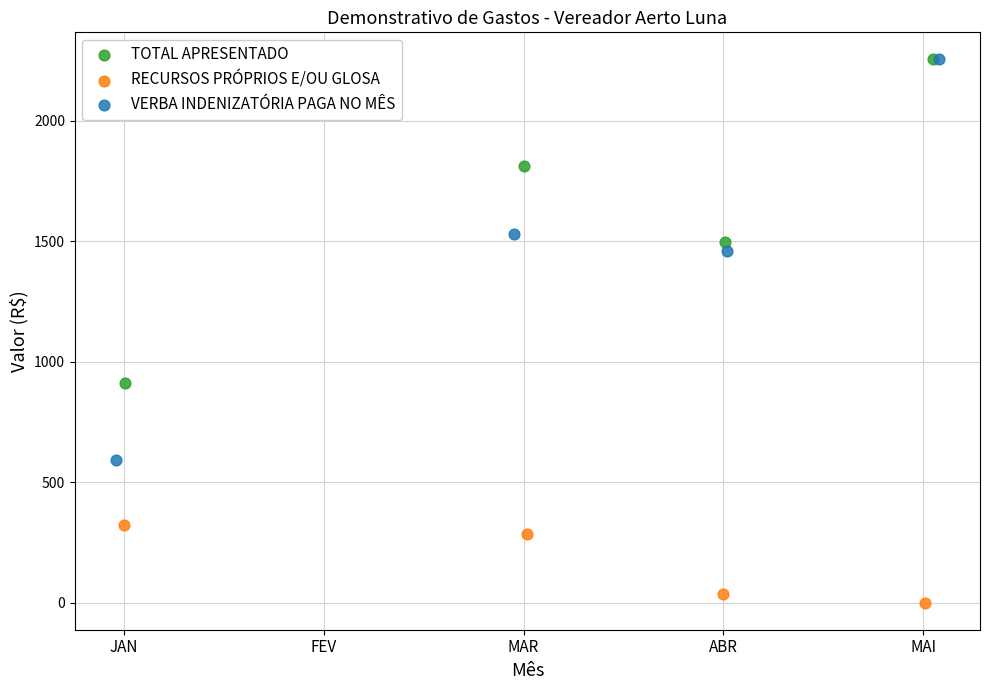

Which series contains the lowest Y value?

RECURSOS PRÓPRIOS E/OU GLOSA